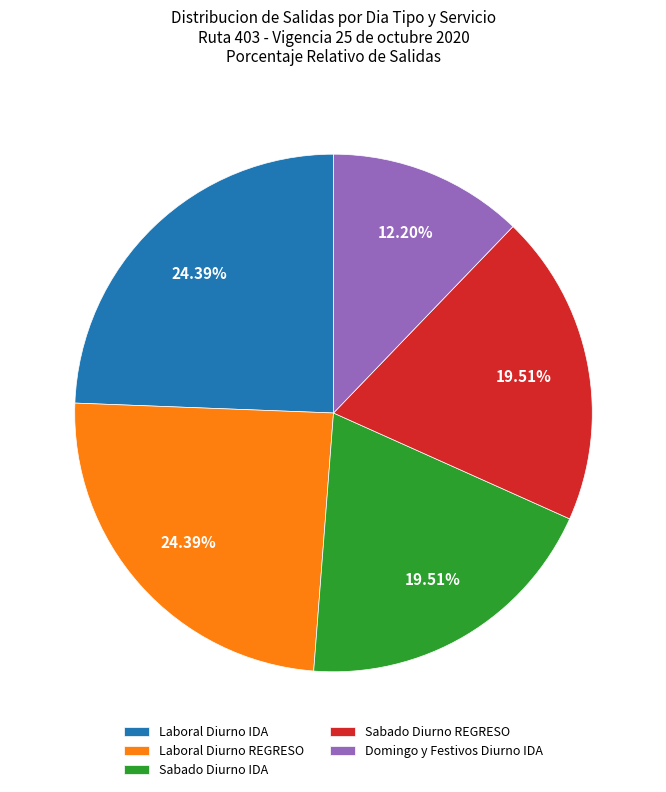

Which has a higher value, Sabado Diurno REGRESO or Domingo y Festivos Diurno IDA?

Sabado Diurno REGRESO